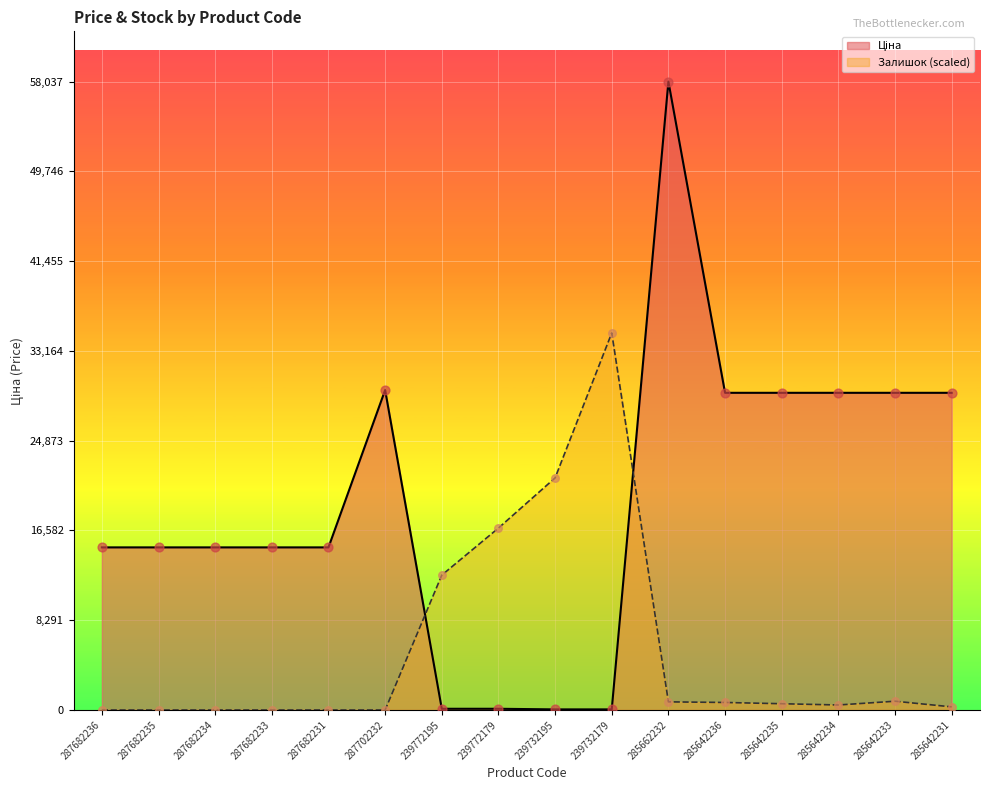

What is the total value across all series at 287682234?

15019.2